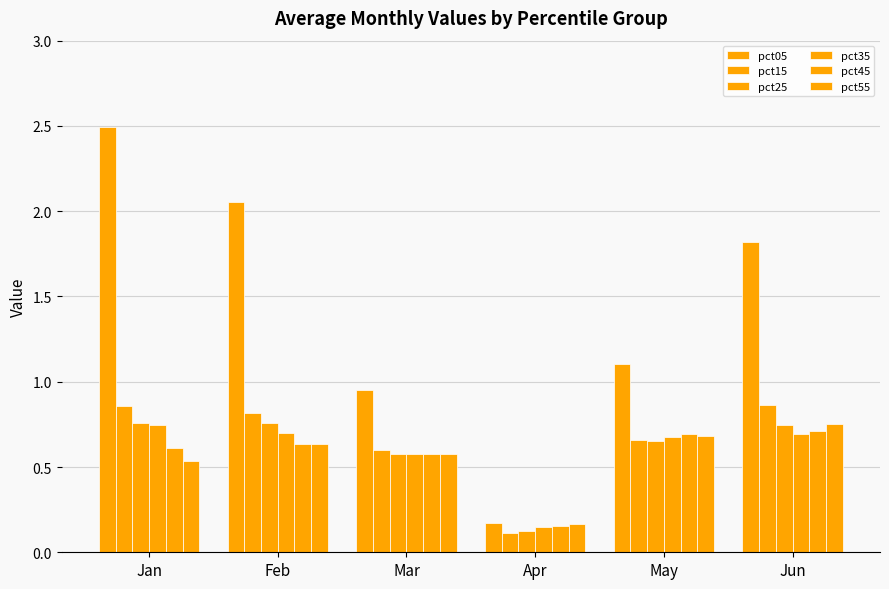

How many distinct data groups are displayed?

6